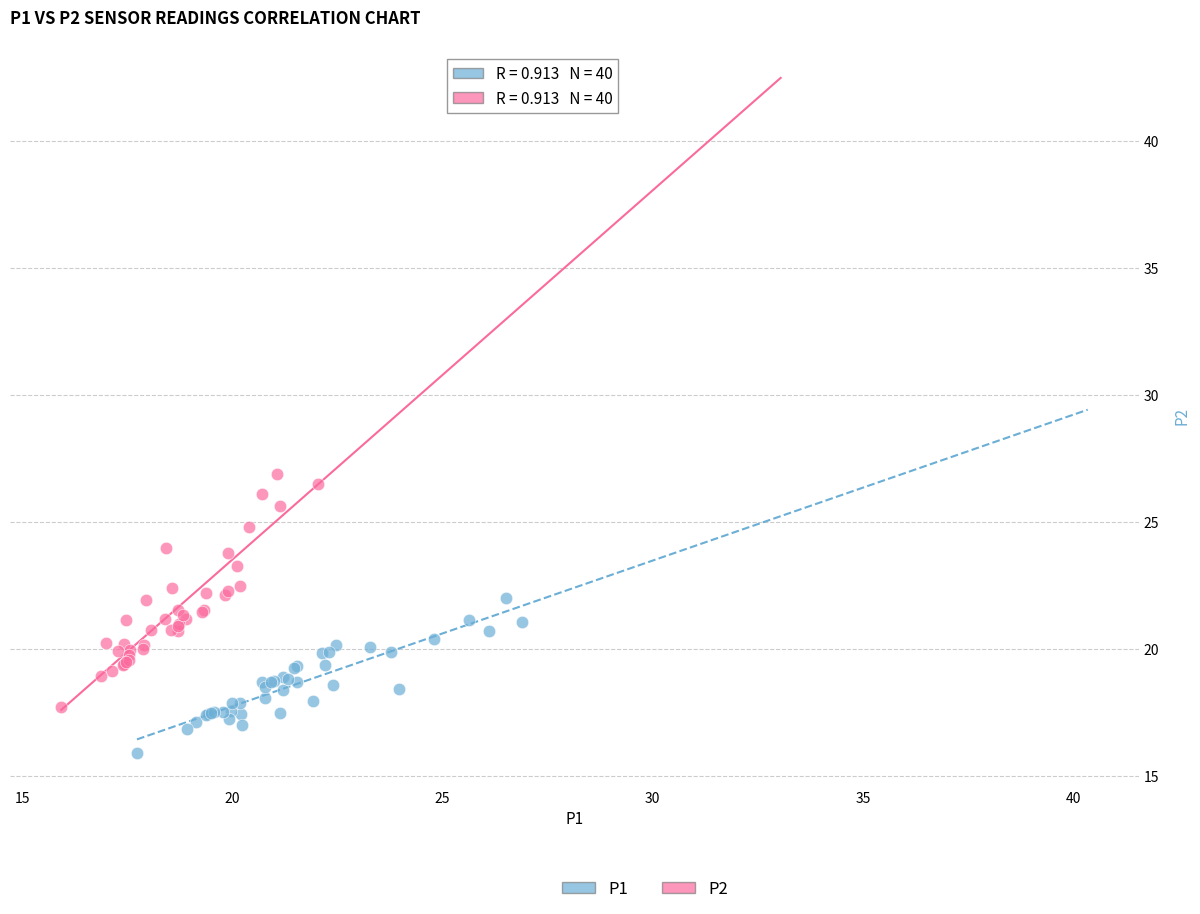

Which series has the largest Y range (max minus min)?

P2